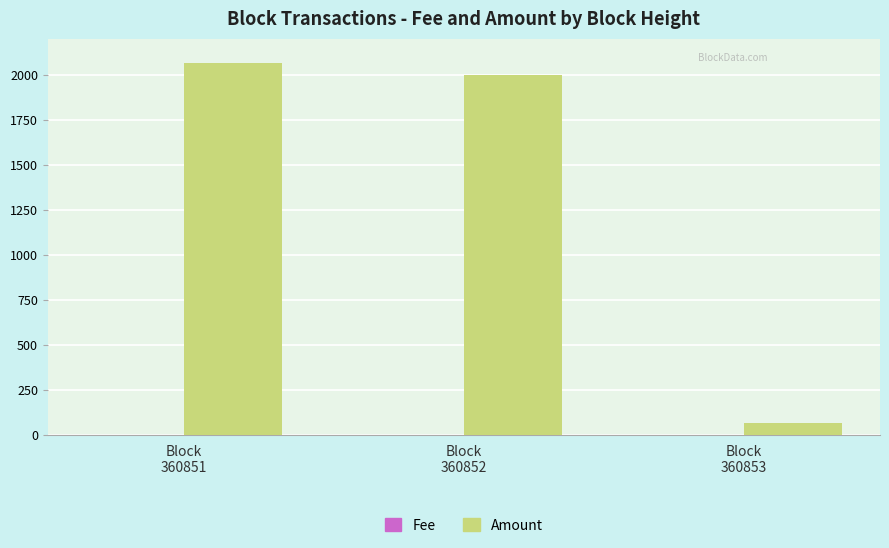

How many categories are shown in the chart?

3